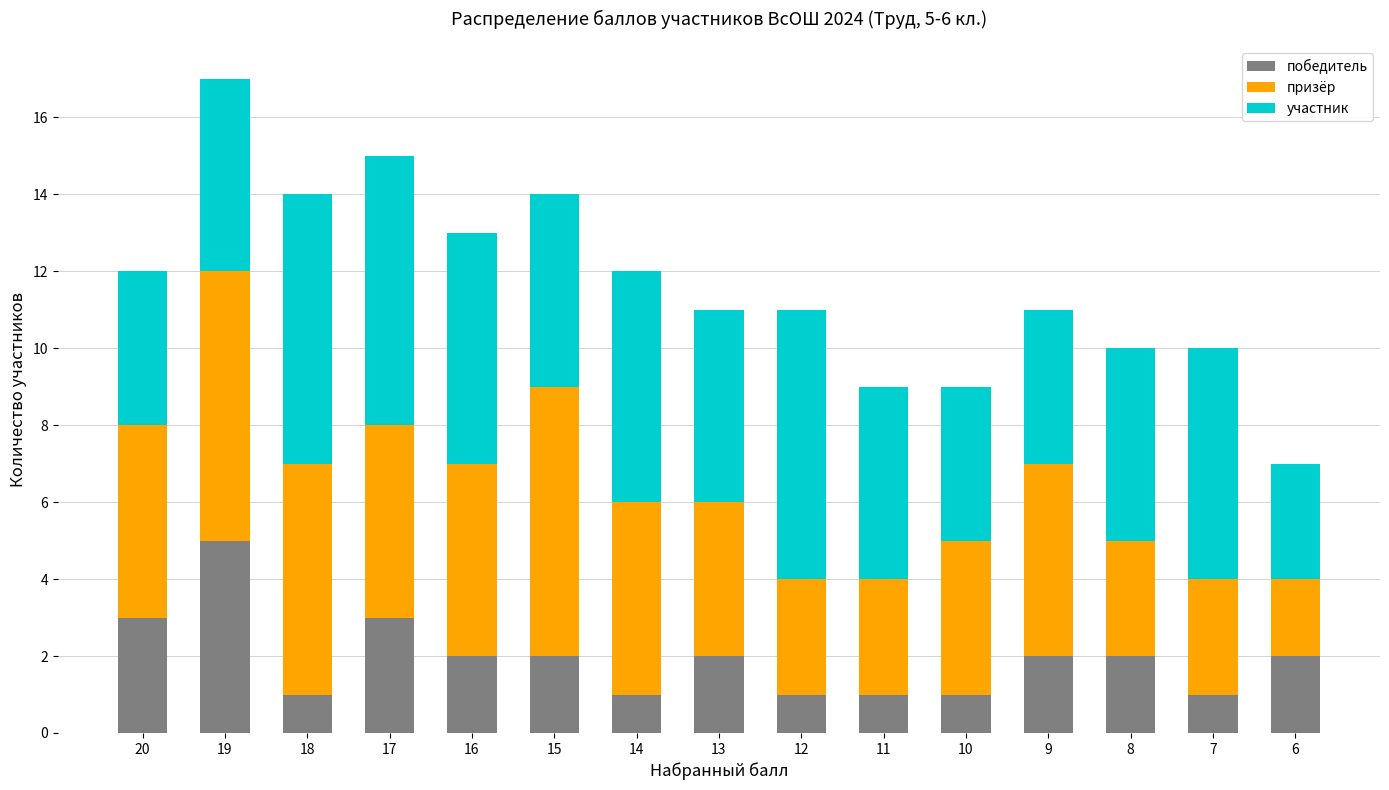

Does the chart contain stacked bars?

Yes